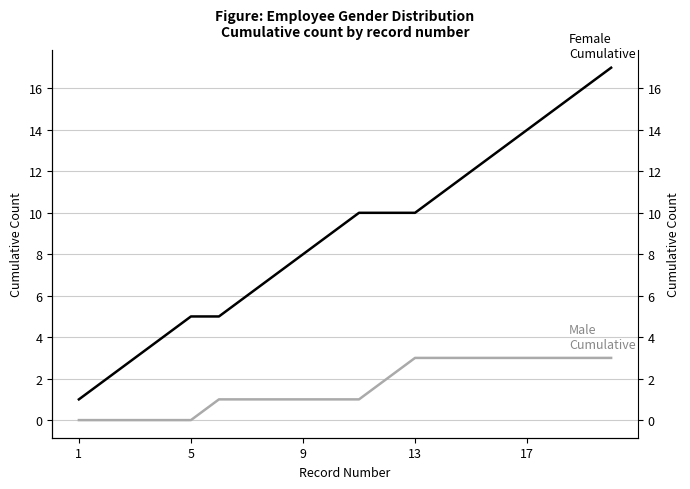

How many distinct data groups are displayed?

2